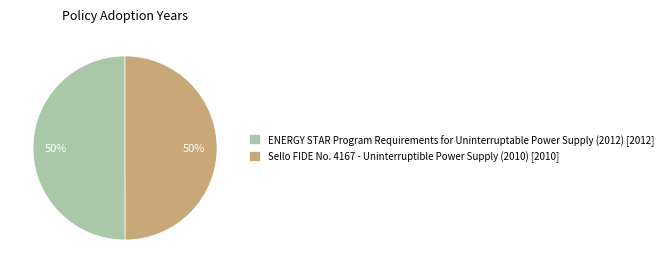

Approximately how many times larger is the value at Sello FIDE No. 4167 - Uninterruptible Power Supply (2010) compared to ENERGY STAR Program Requirements for Uninterruptable Power Supply (2012)?

1.0